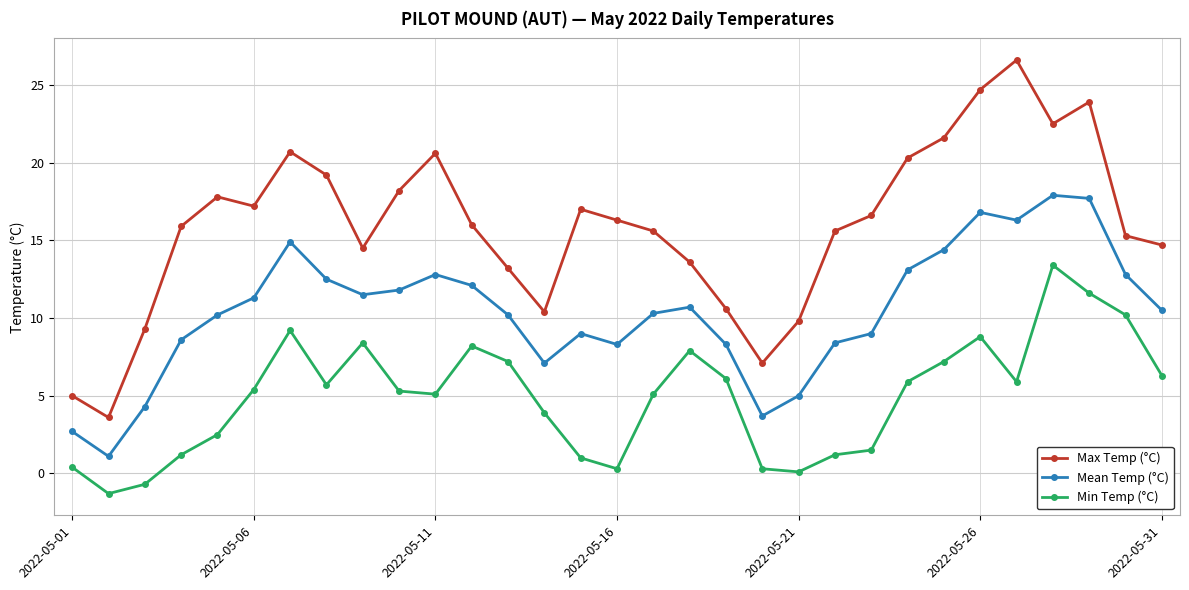

What is the difference between the second highest and minimum values in the Mean Temp (°C) series?

16.6